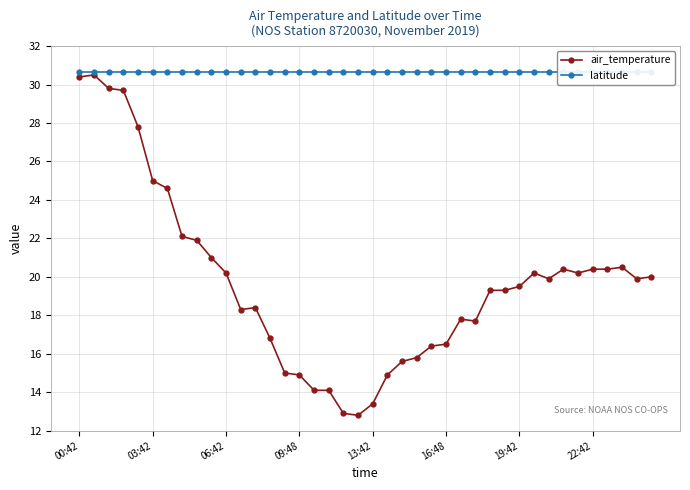

Reading left to right, what are all the values shown in this chart?

air_temperature: 30.4	30.5	29.8	29.7	27.8	25.0	24.6	22.1	21.9	21.0	20.2	18.3	18.4	16.8	15.0	14.9	14.1	14.1	12.9	12.8	13.4	14.9	15.6	15.8	16.4	16.5	17.8	17.7	19.3	19.3	19.5	20.2	19.9	20.4	20.2	20.4	20.4	20.5	19.9	20.0
latitude: 30.7	30.7	30.7	30.7	30.7	30.7	30.7	30.7	30.7	30.7	30.7	30.7	30.7	30.7	30.7	30.7	30.7	30.7	30.7	30.7	30.7	30.7	30.7	30.7	30.7	30.7	30.7	30.7	30.7	30.7	30.7	30.7	30.7	30.7	30.7	30.7	30.7	30.7	30.7	30.7